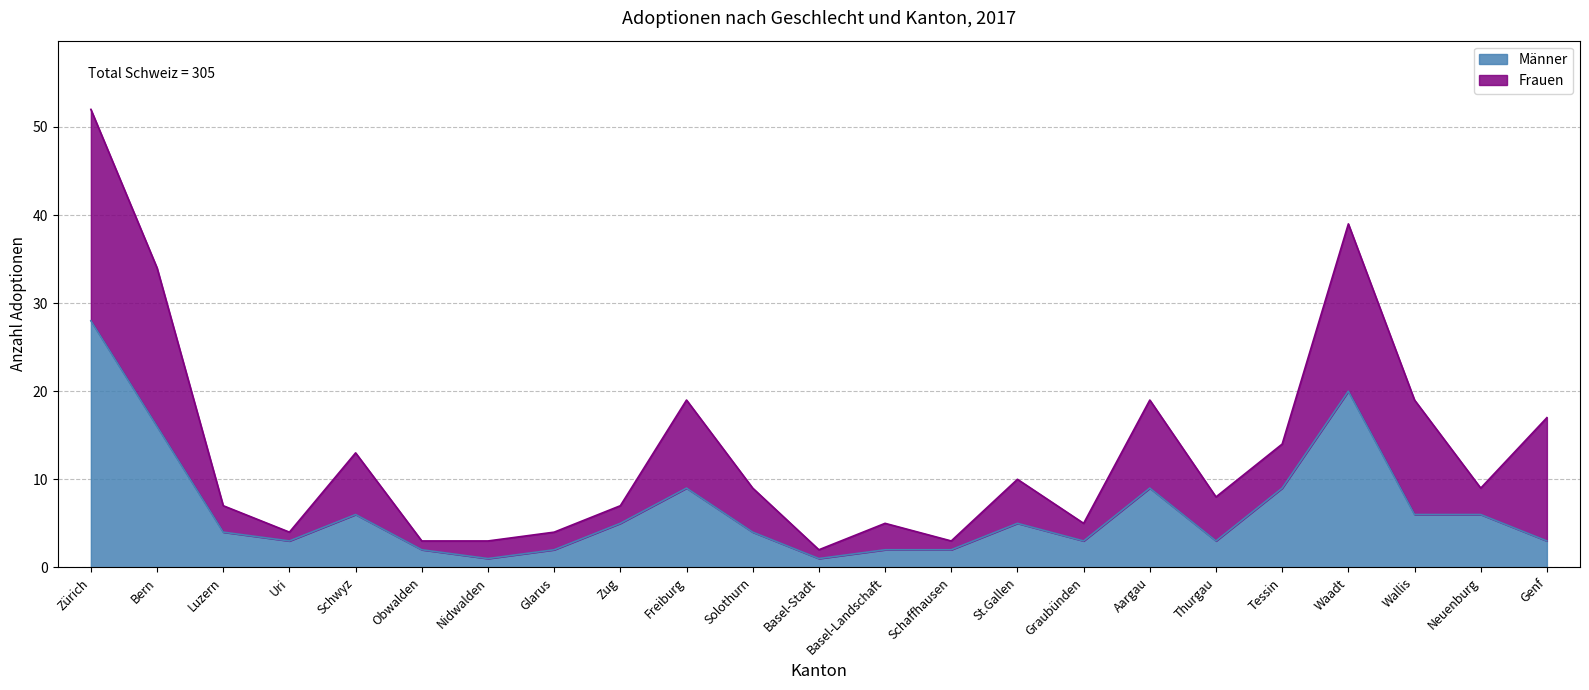

What position from the left is Basel-Stadt?

12